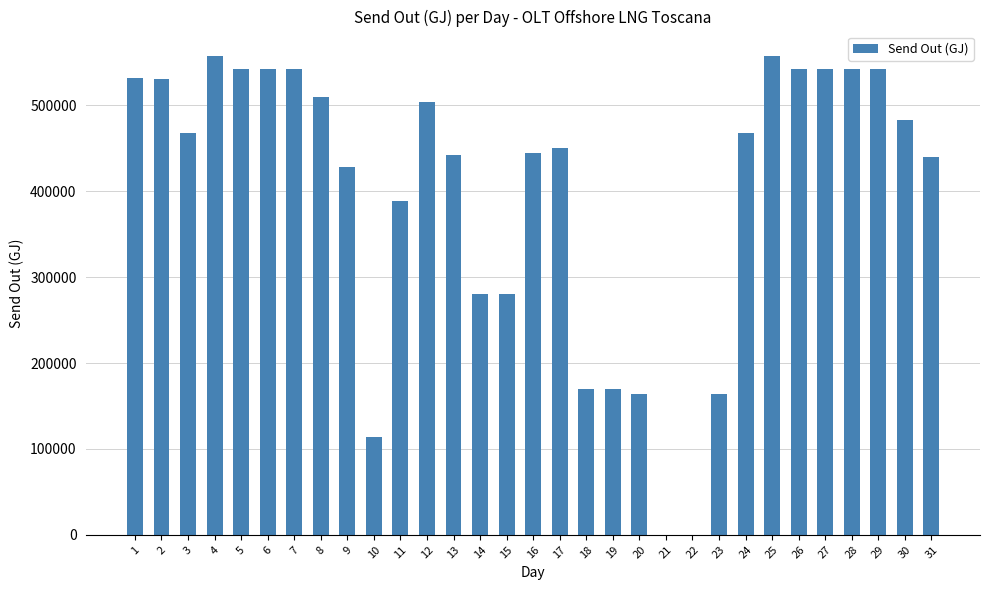

How many categories are shown in the chart?

31